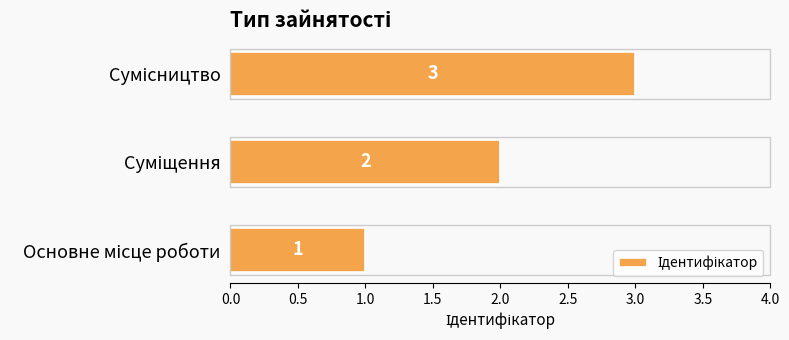

How many values are between 1 and 3?

3